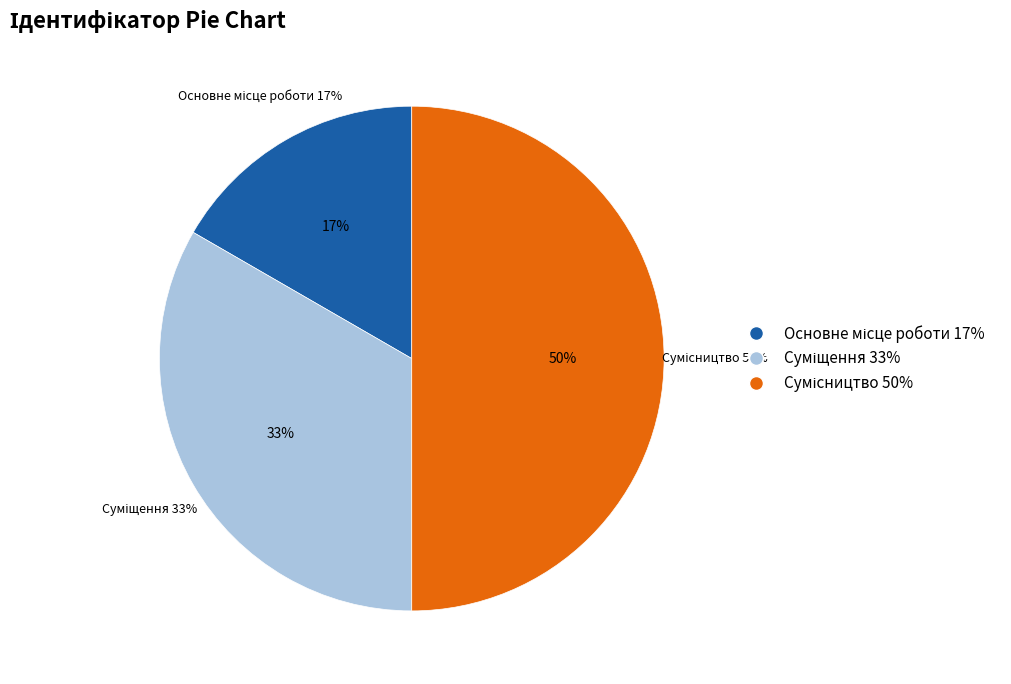

Rank the categories by value from highest to lowest.

Сумісництво, Суміщення, Основне місце роботи